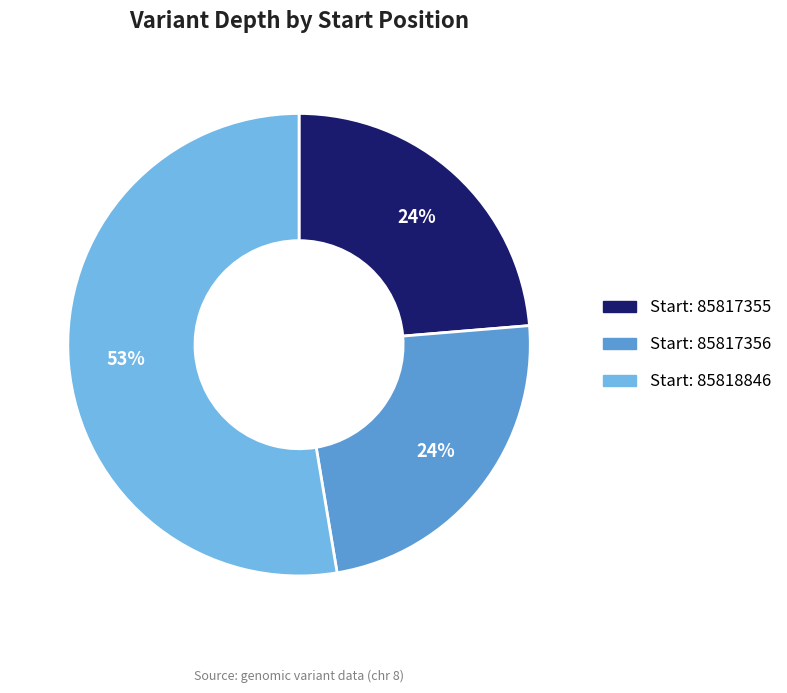

To the nearest percent, what is the average slice percentage?

33%